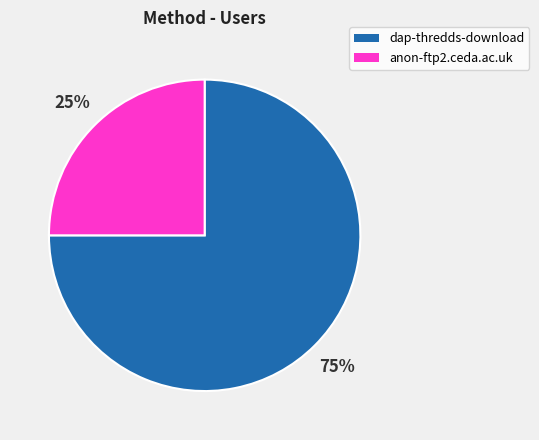

Does anon-ftp2.ceda.ac.uk represent more than half of the total?

No